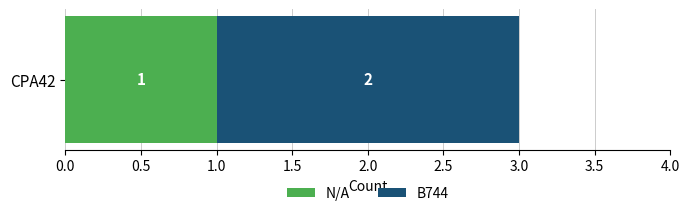

Is it true that N/A equals 2 at CPA42?

False